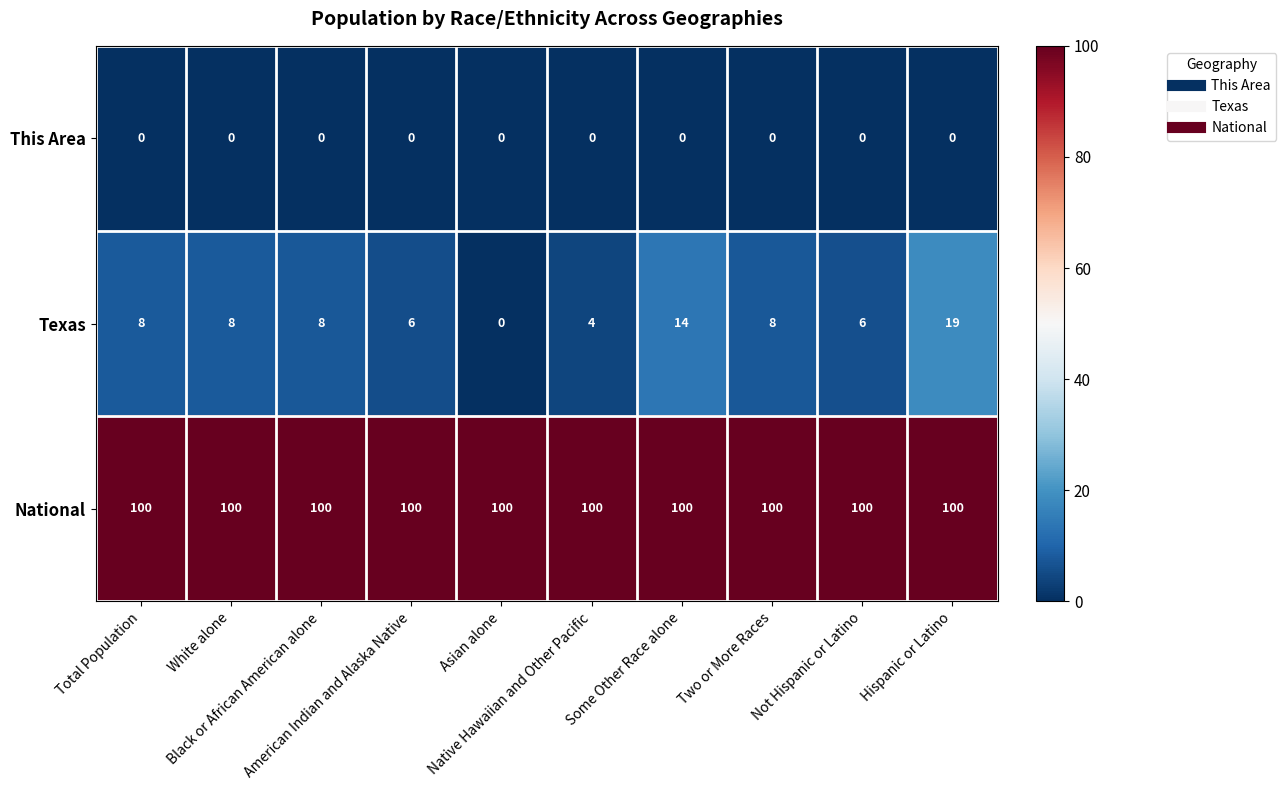

At how many categories does at least one series exceed 59?

10